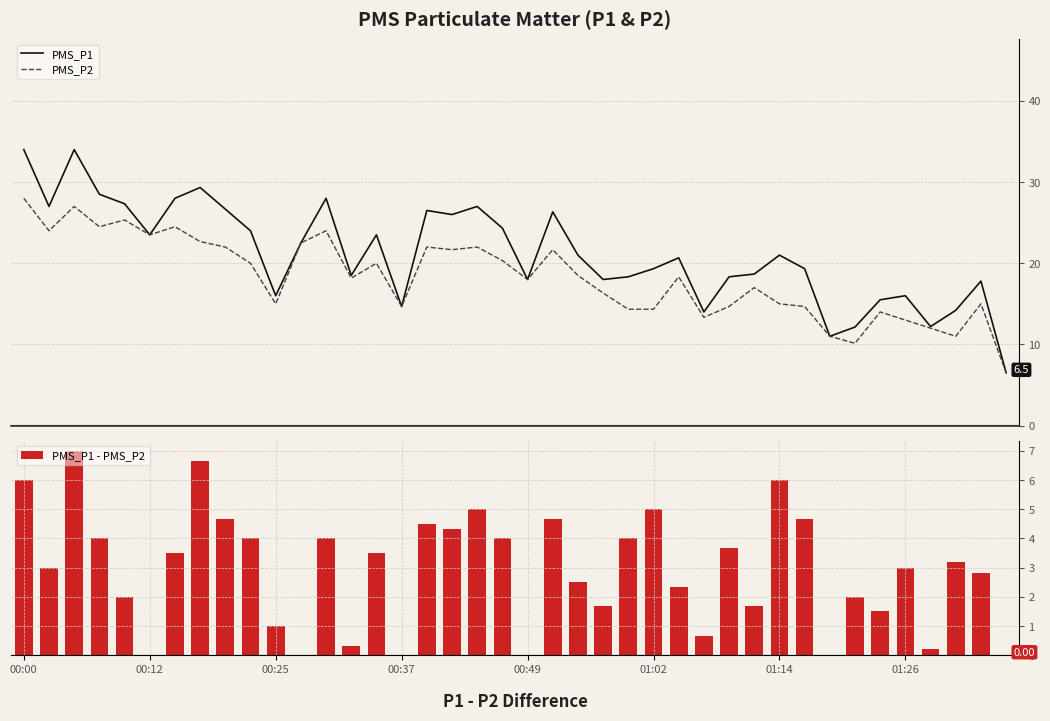

What is the difference between the maximum and second lowest values in the PMS_P1 series?

23.0